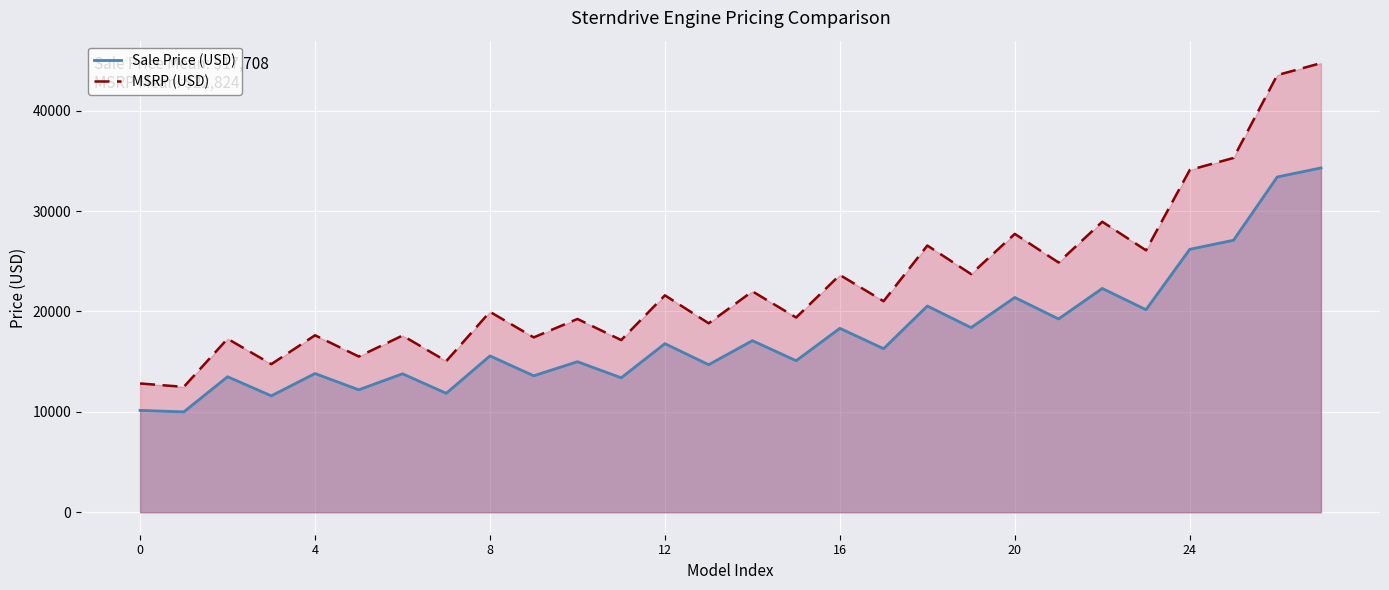

What is the difference between the Sale Price (USD) values at 13 and 8?

876